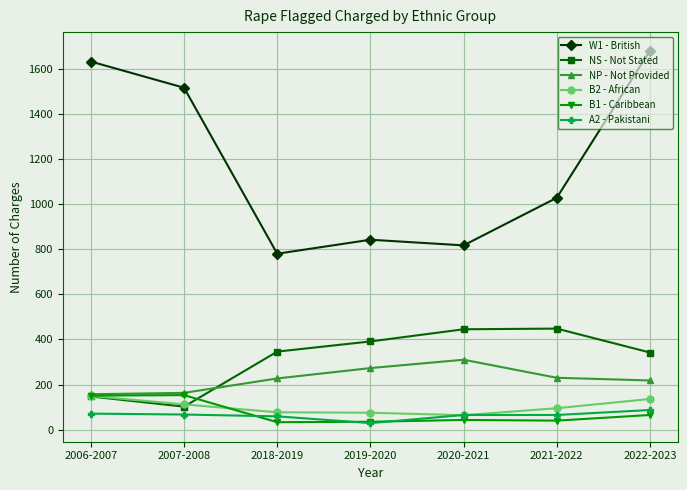

Rank the categories by W1 - British value from lowest to highest.

2018-2019, 2020-2021, 2019-2020, 2021-2022, 2007-2008, 2006-2007, 2022-2023